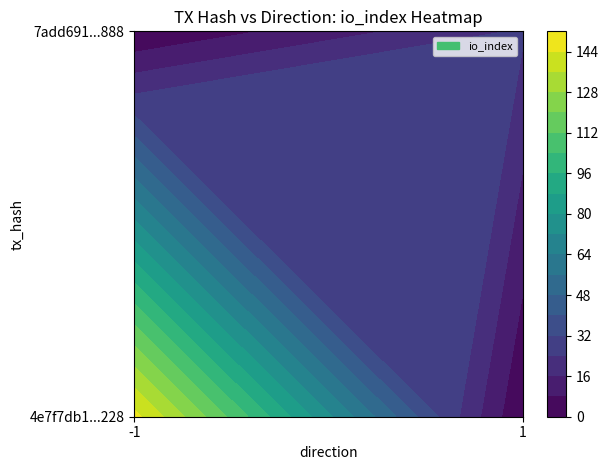

Reading left to right, what are all the values shown in this chart?

4e7f7db1e647018a06f19691070af8c366bb228: -1	147
7add691794756b961c13cb37d8d835ecbcc9888: 1	25